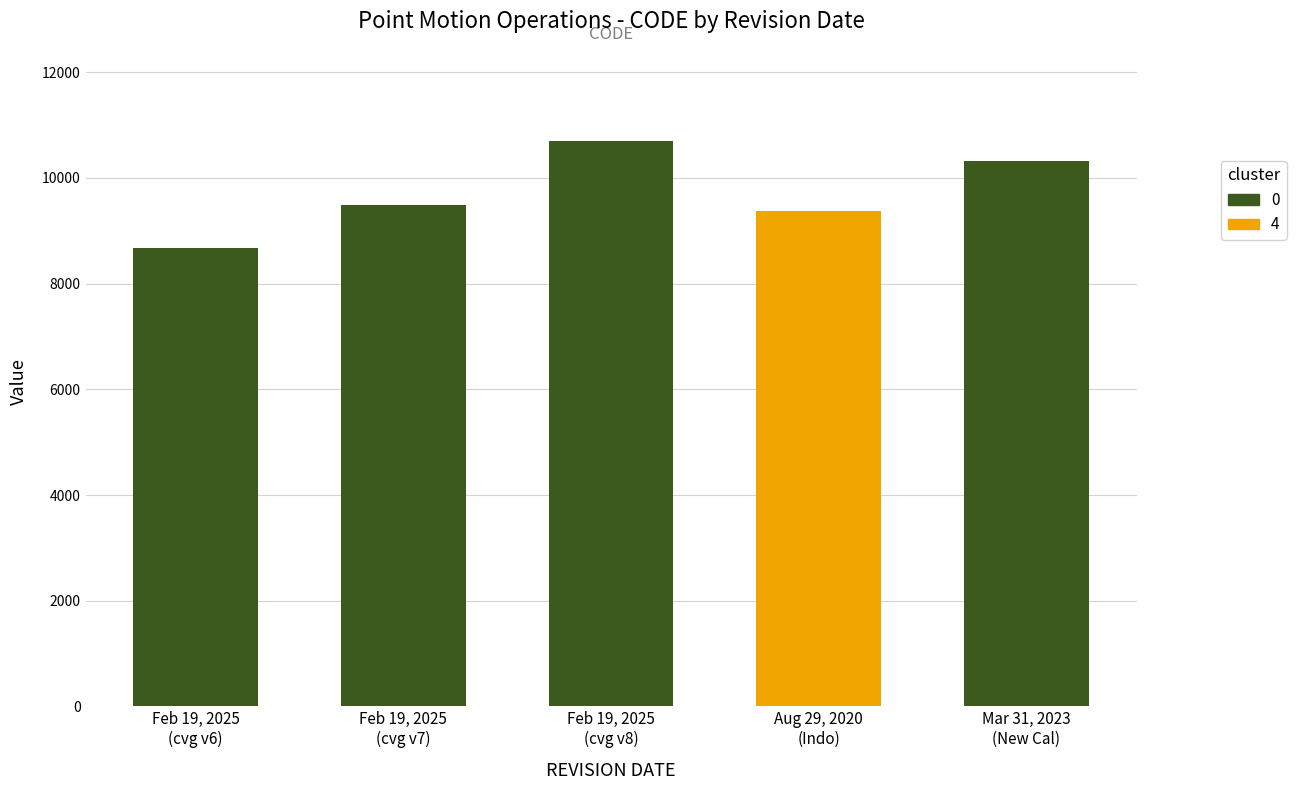

Reading right to left, transcribe all the data shown in this chart.

March 31, 2023=10323	August 29, 2020=9375	February 19, 2025=10707	February 19, 2025=9483	February 19, 2025=8676